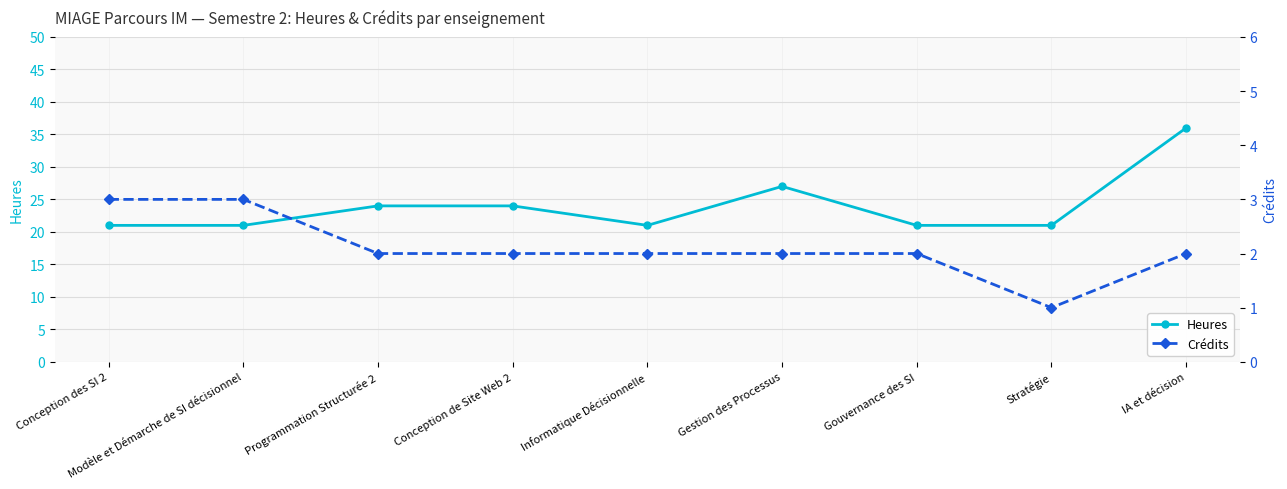

True or false: Heures and Crédits intersect in this chart.

False